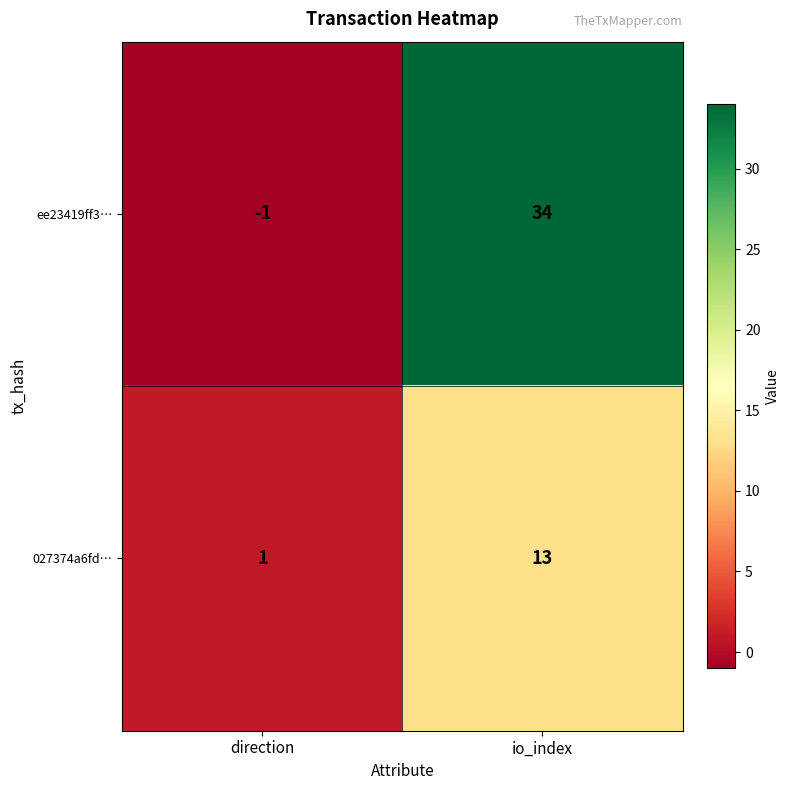

What is the difference between the highest and lowest values at direction?

2